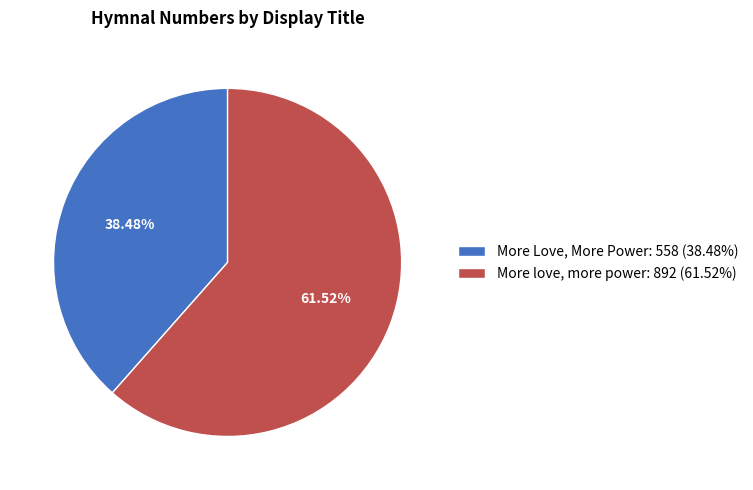

How many slices are in this pie chart?

2